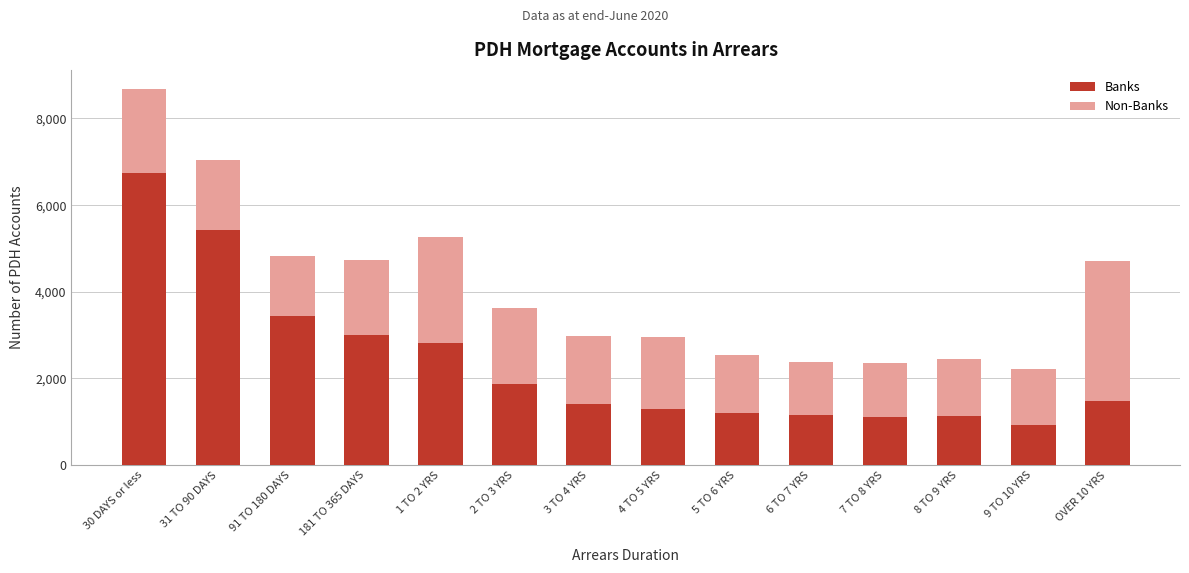

What is the total value across all series at 2 TO 3 YRS?

3635